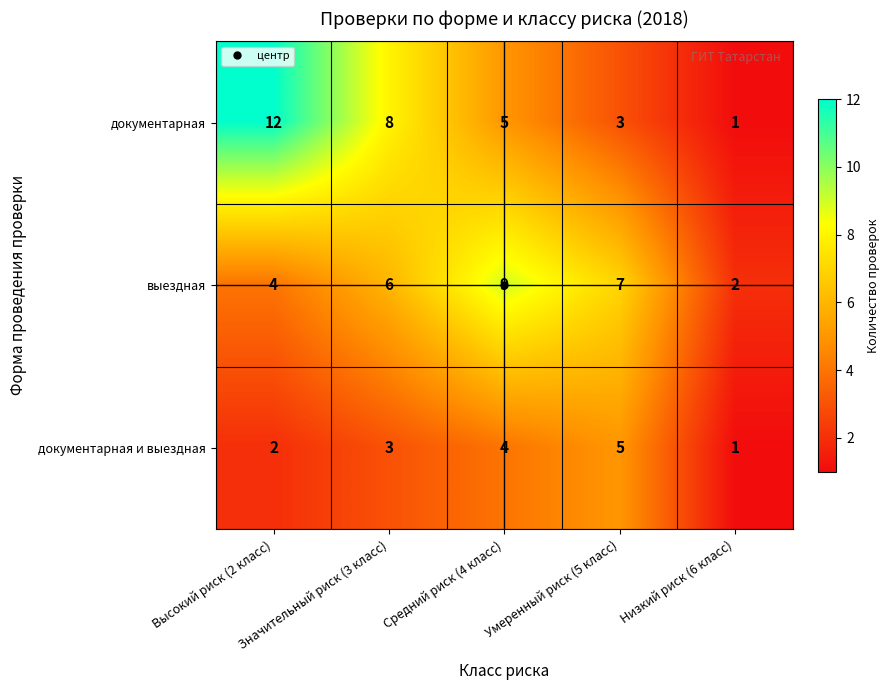

What is the greatest value displayed?

12